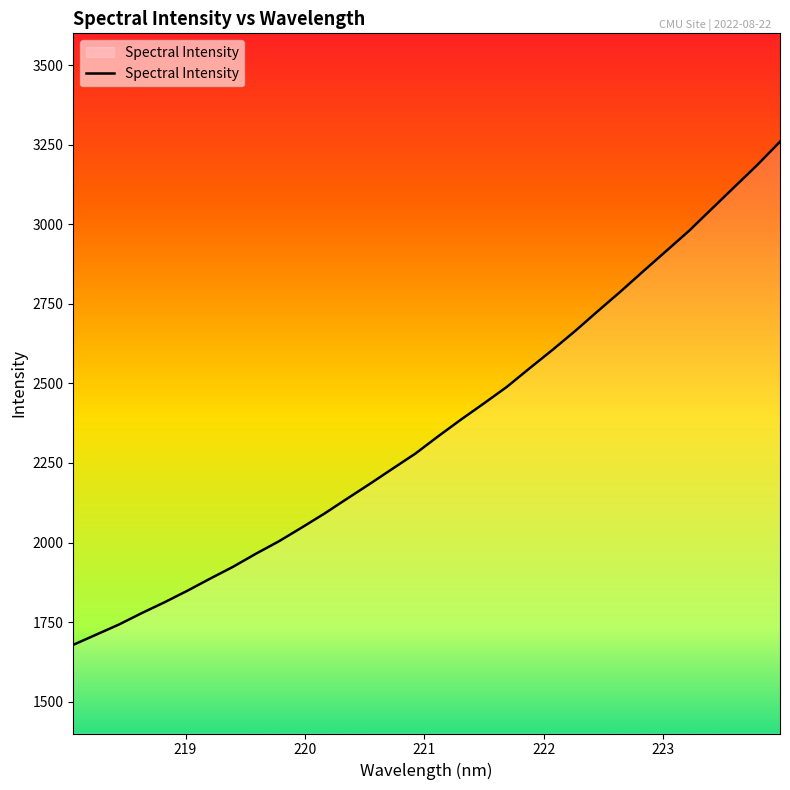

What is the smallest value displayed?

1678.6